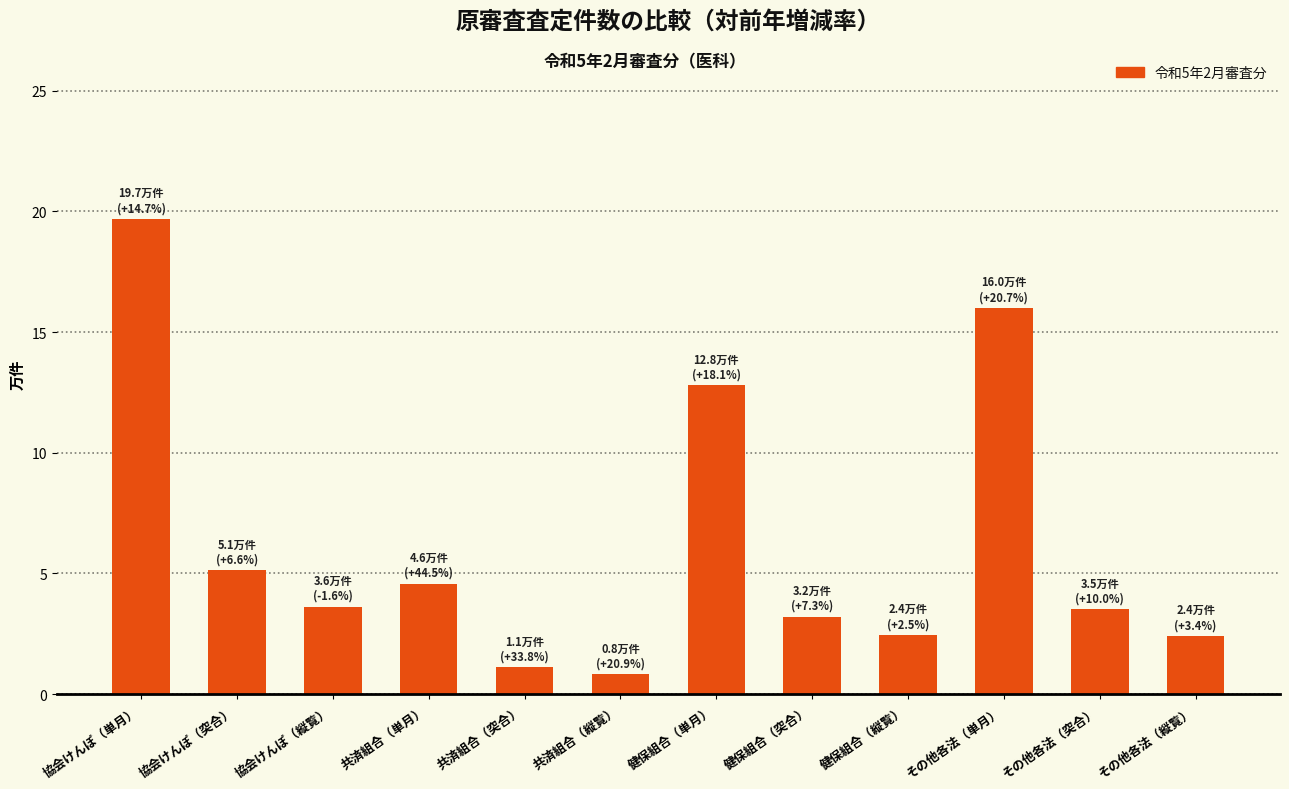

Where does the data first go above 3?

協会けんぽ（単月）